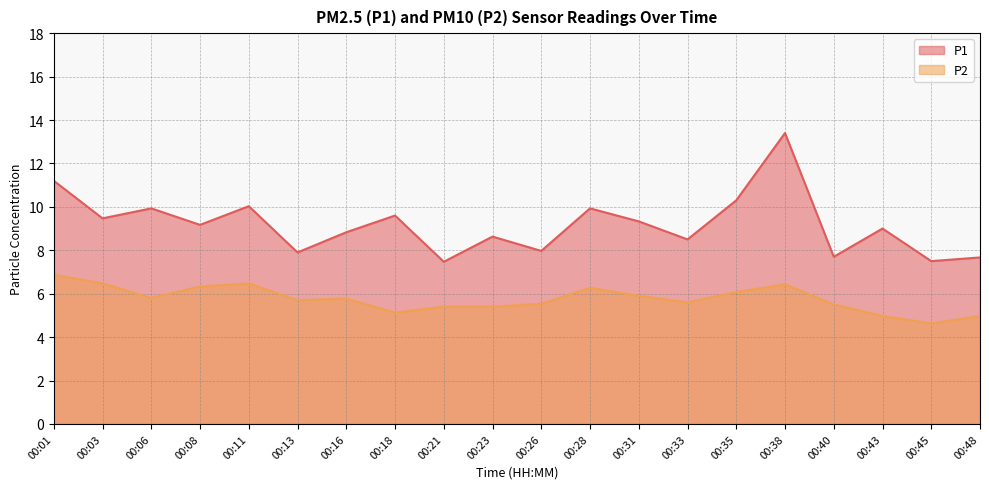

Reading left to right, transcribe all the data shown in this chart.

P1: 00:01=11.2	00:03=9.5	00:06=9.9	00:08=9.2	00:11=10.0	00:13=7.9	00:16=8.8	00:18=9.6	00:21=7.5	00:23=8.6	00:26=8.0	00:28=9.9	00:31=9.3	00:33=8.5	00:35=10.3	00:38=13.4	00:40=7.7	00:43=9.0	00:45=7.5	00:48=7.7
P2: 00:01=6.9	00:03=6.5	00:06=5.8	00:08=6.3	00:11=6.5	00:13=5.7	00:16=5.8	00:18=5.1	00:21=5.4	00:23=5.4	00:26=5.5	00:28=6.3	00:31=5.9	00:33=5.6	00:35=6.1	00:38=6.4	00:40=5.5	00:43=5.0	00:45=4.6	00:48=5.0